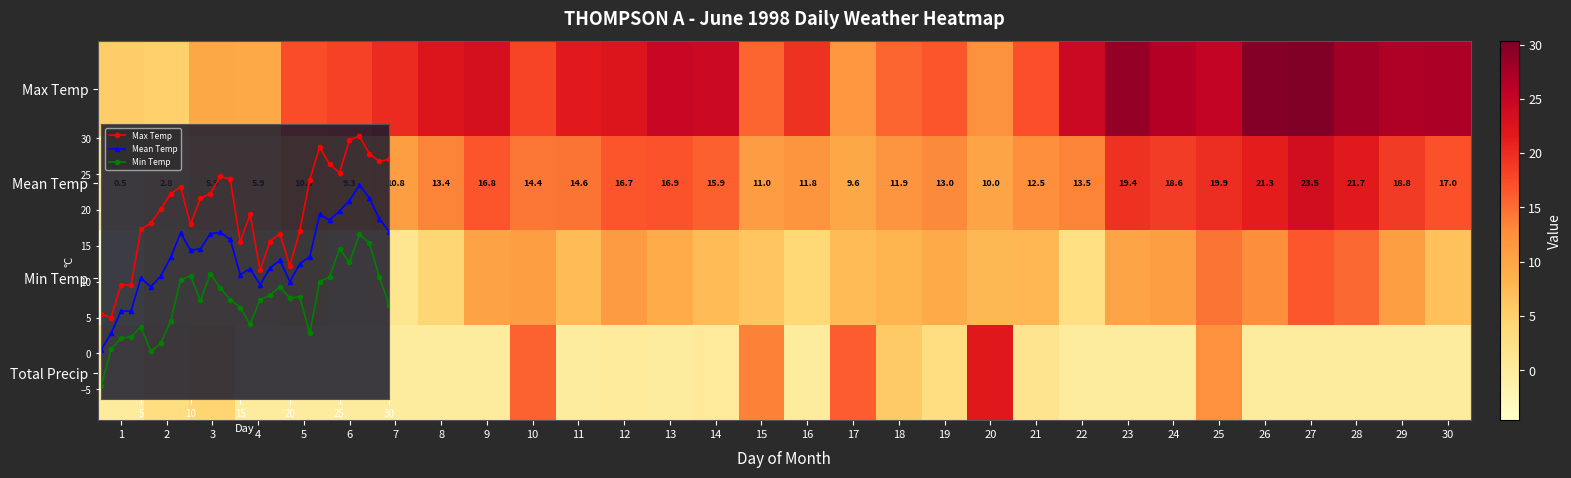

At which category is the sum across all series the highest?

27